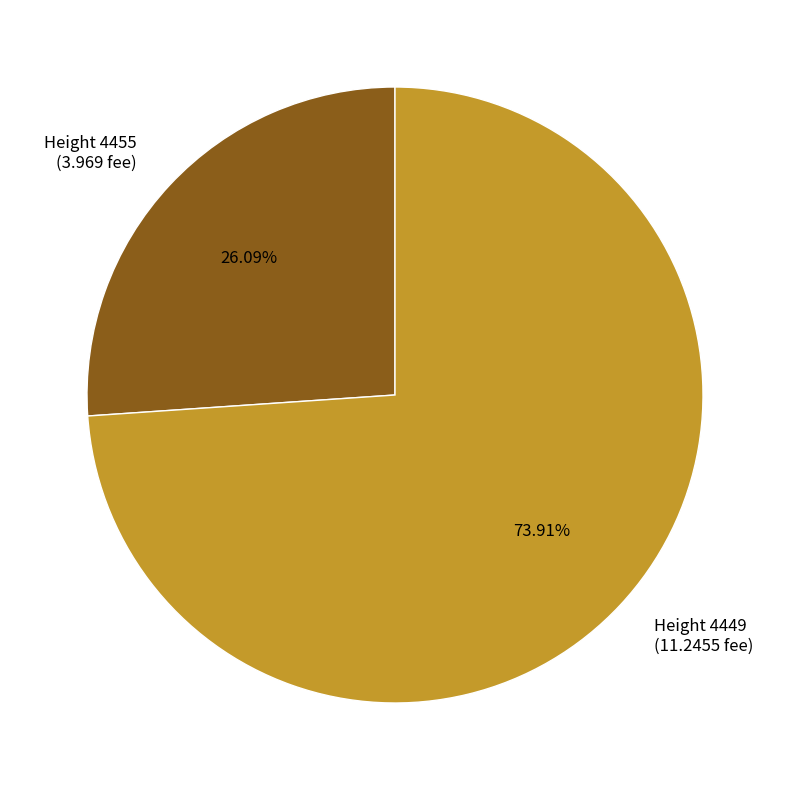

What is the smallest slice in the pie chart?

Height 4455 (3.969 fee)